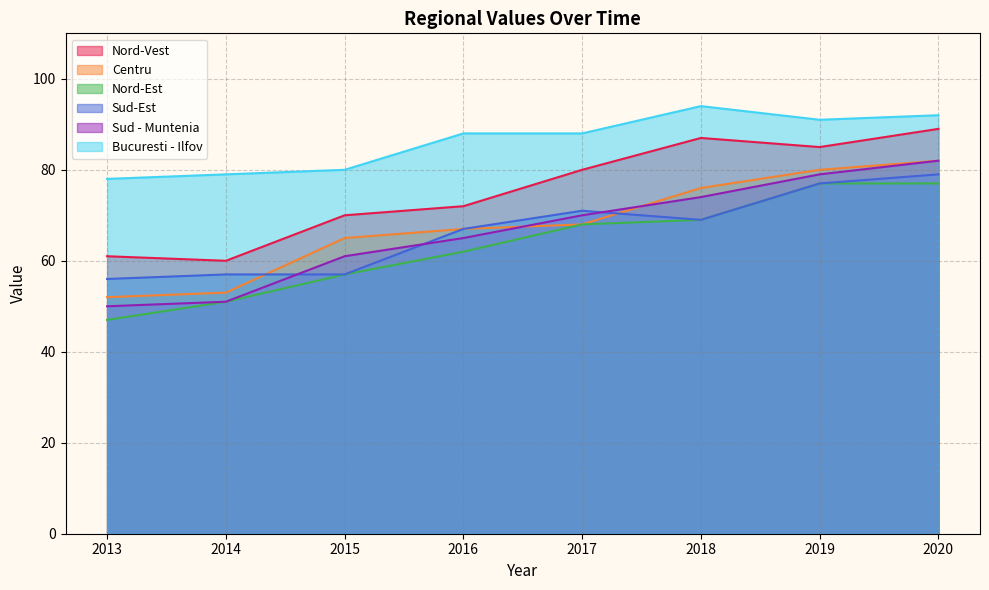

What is the greatest value displayed?

94